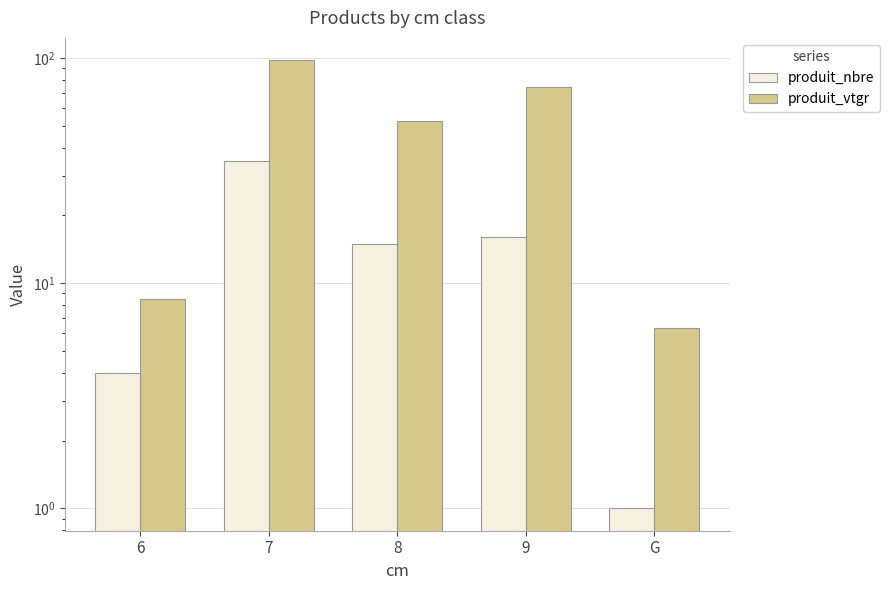

Which category has the lowest value across all series?

G